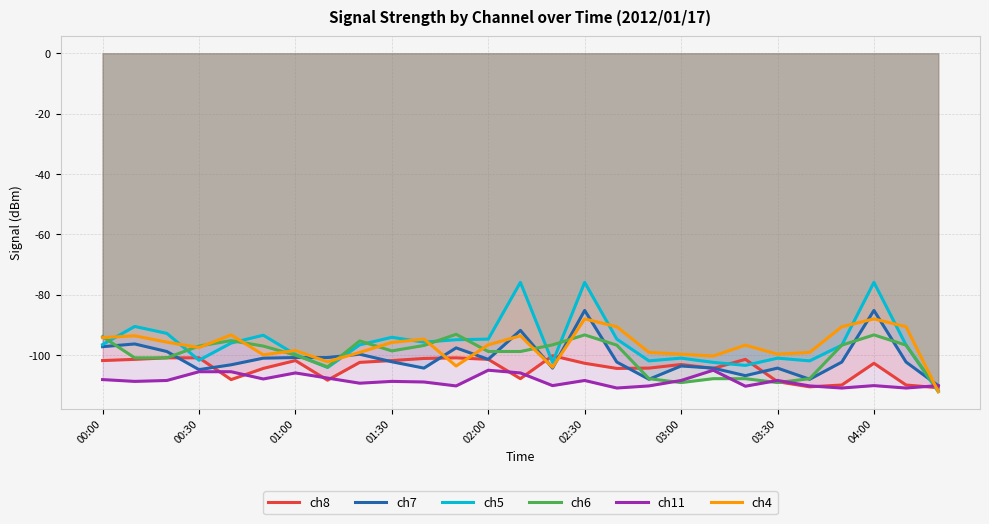

What is the minimum value shown in the chart?

-112.1